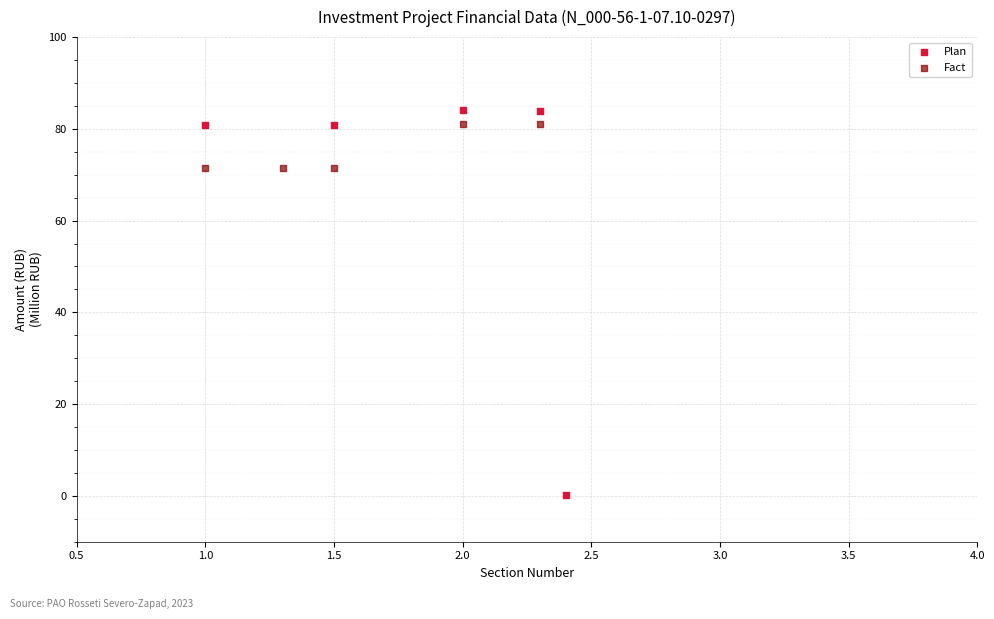

Which series has the widest spread of Y values?

Plan